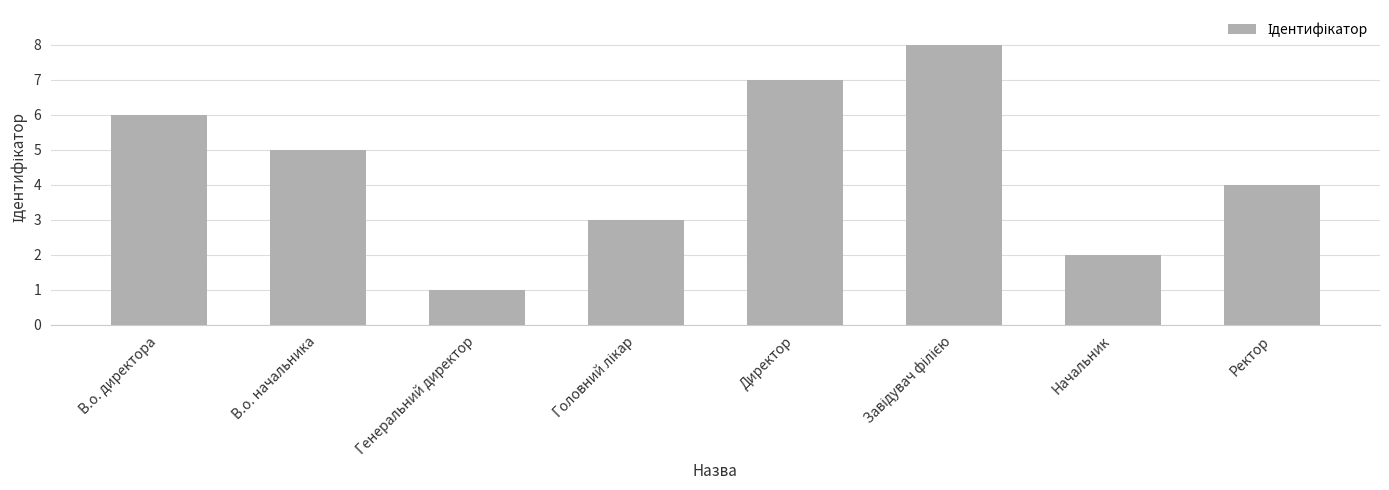

Which label corresponds to the smallest value in the chart?

Генеральний директор